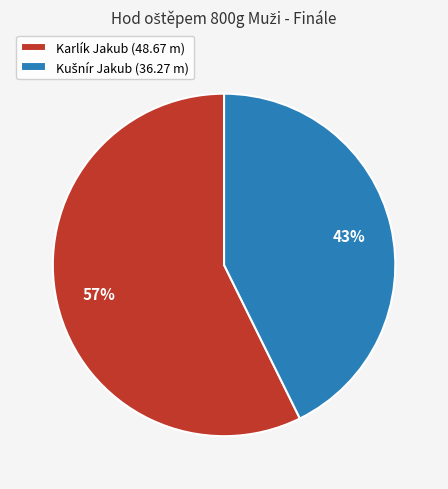

To the nearest percent, what percentage of the pie is Karlík Jakub?

57%